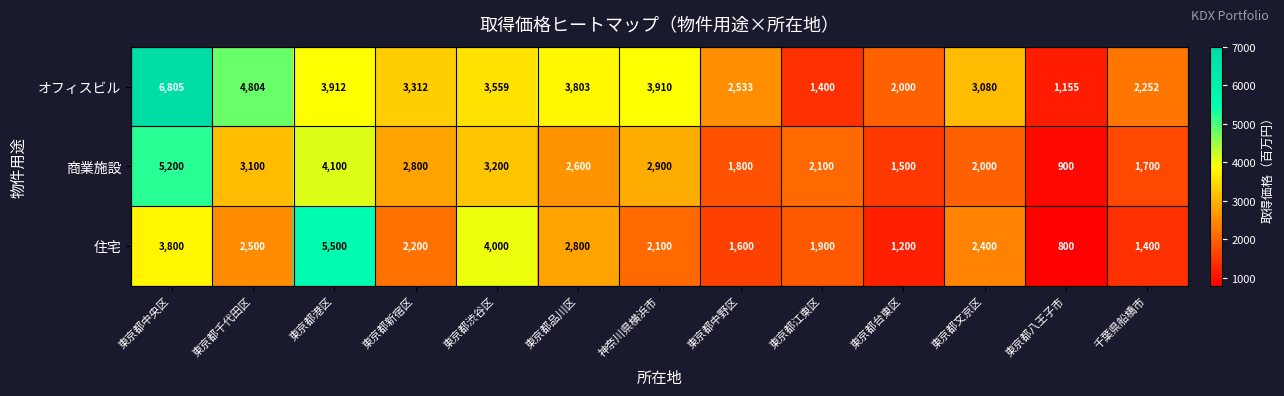

The 住宅 series shows 1900 at 東京都江東区. True or false?

True